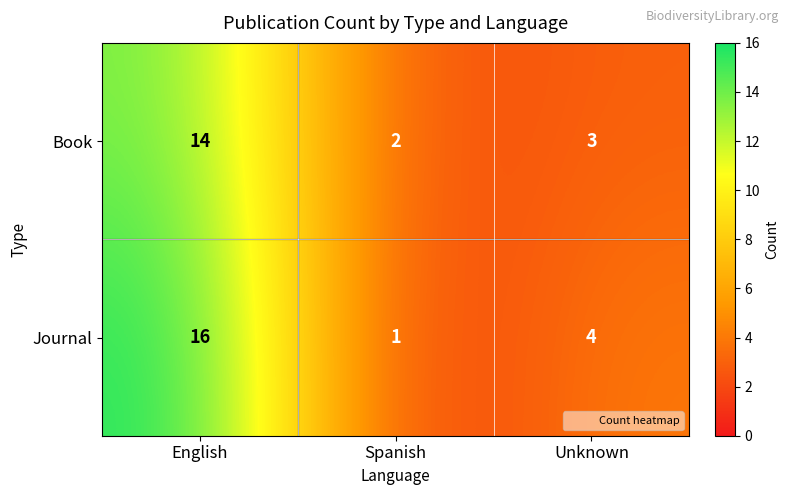

Reading left to right, extract all data points from this chart.

Book: 14	2	3
Journal: 16	1	4